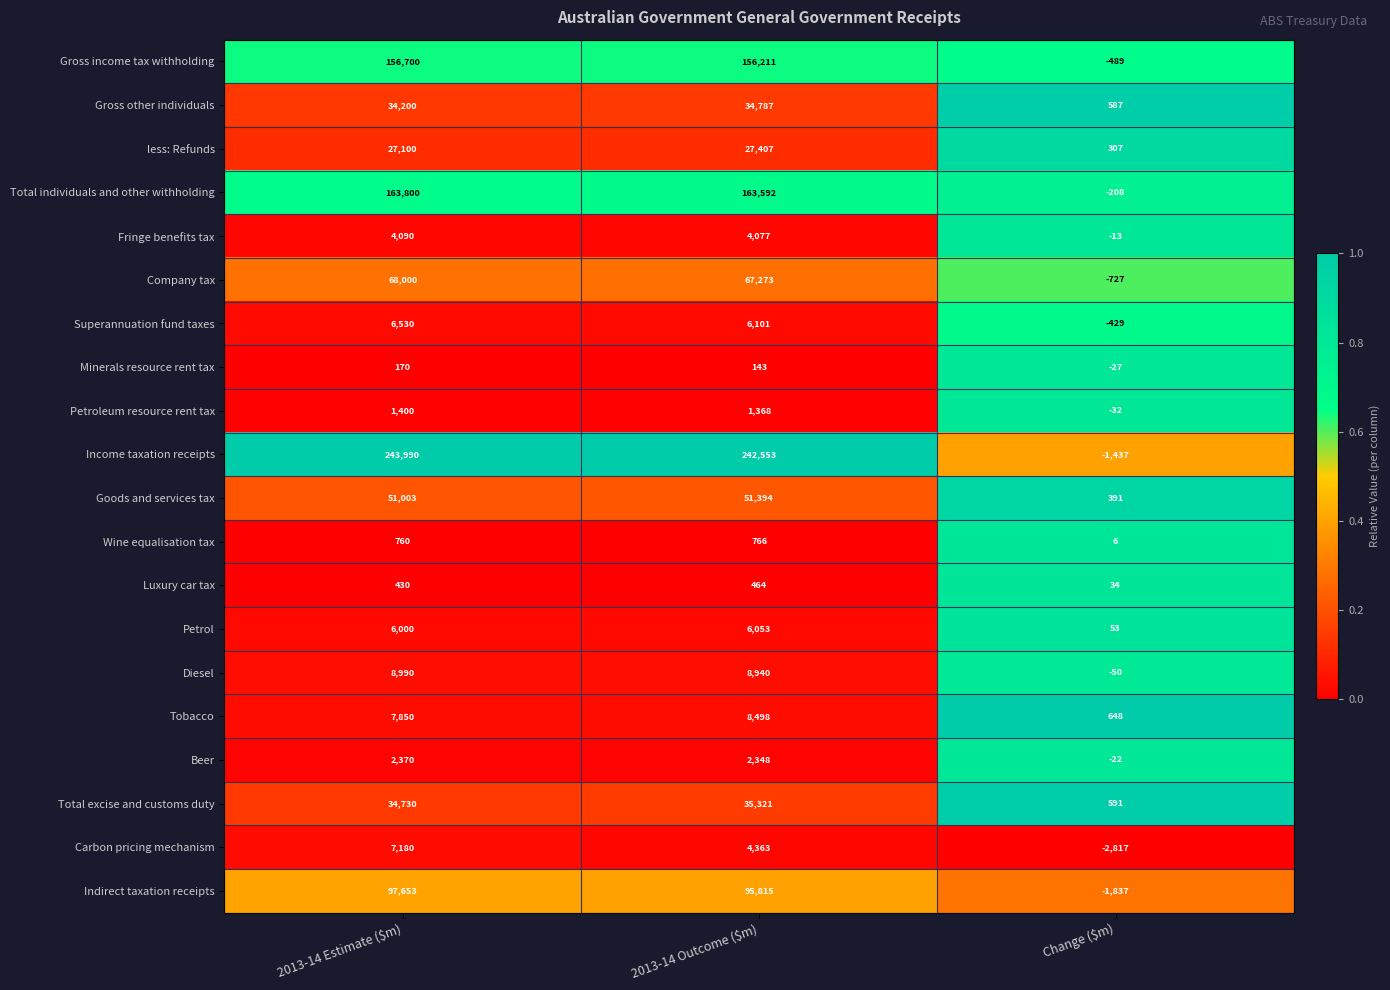

What is the total value across all series at Change ($m)?

-5471